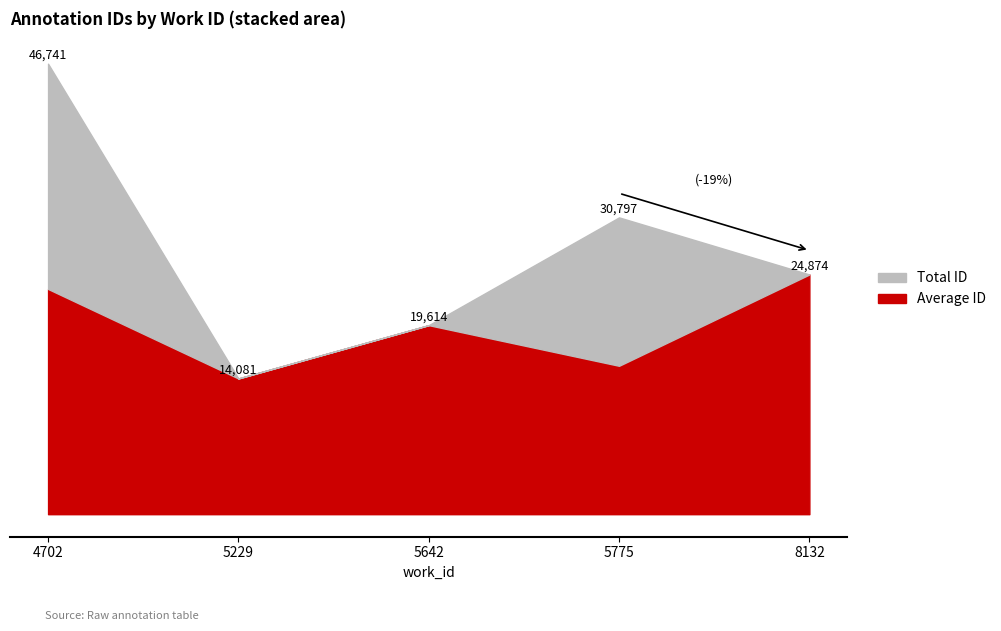

What is the approximate value at 8132, to the nearest 100?

24900